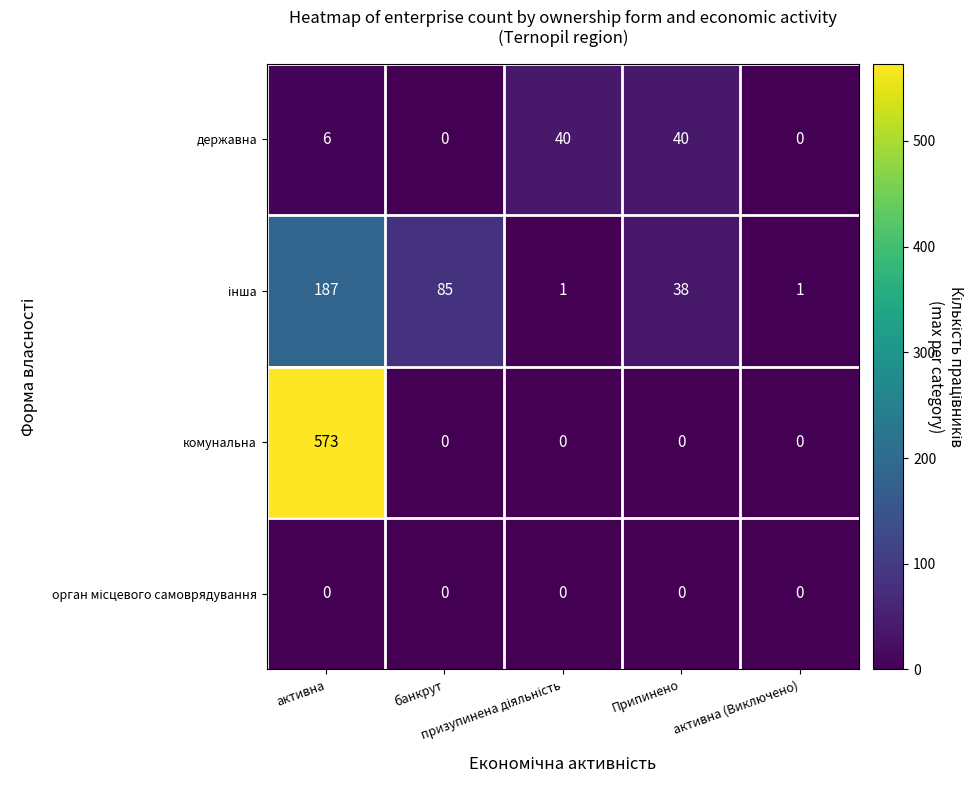

What is the sum of all державна values?

86